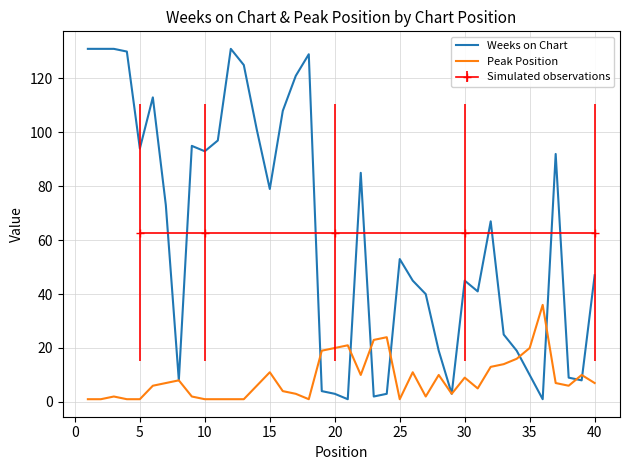

What is the maximum value for Peak Position?

36